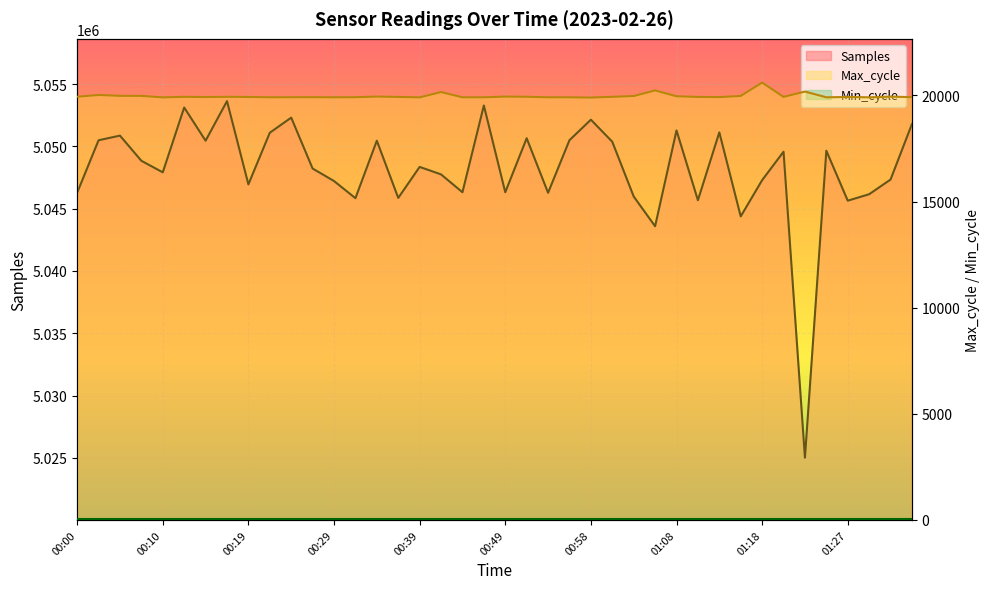

How many distinct data groups are displayed?

2